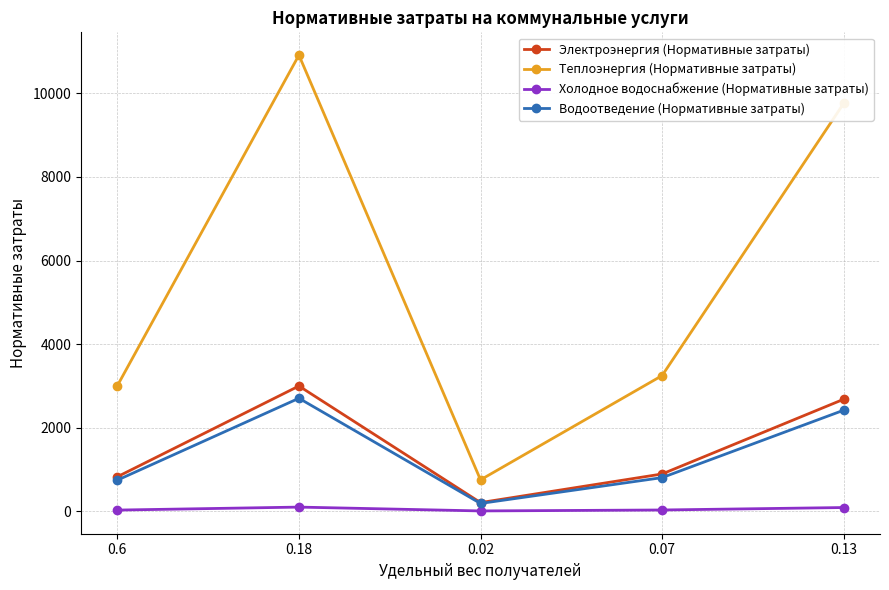

What is the sum of the Водоотведение (Нормативные затраты) values at 0.07 and 0.18?

3507.4